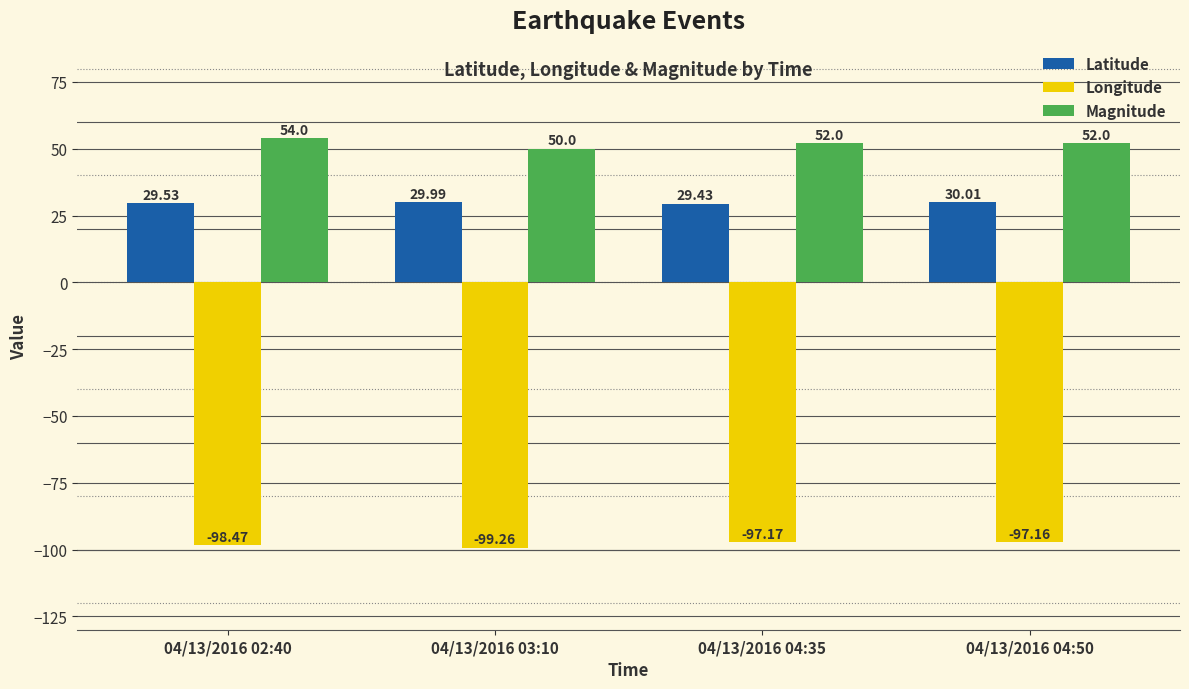

Where does the Magnitude series first go above 52?

04/13/2016 02:40